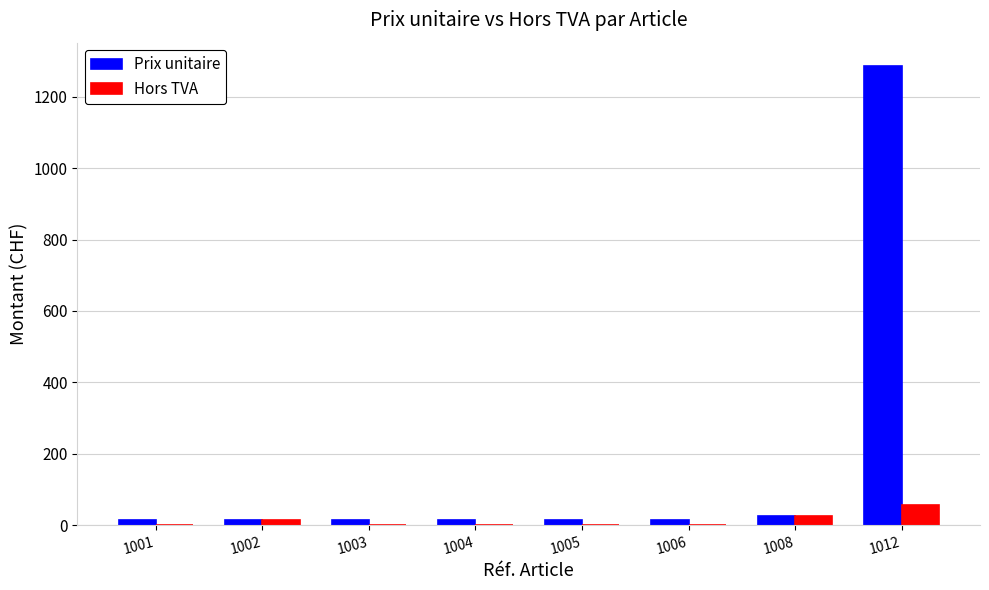

At which label is Prix unitaire closest to 650?

1008